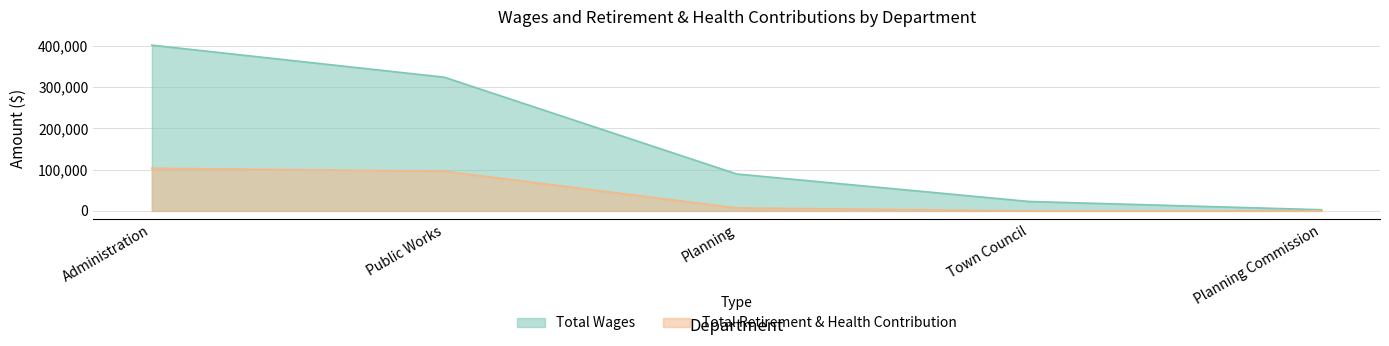

How many lines are shown in the chart?

2